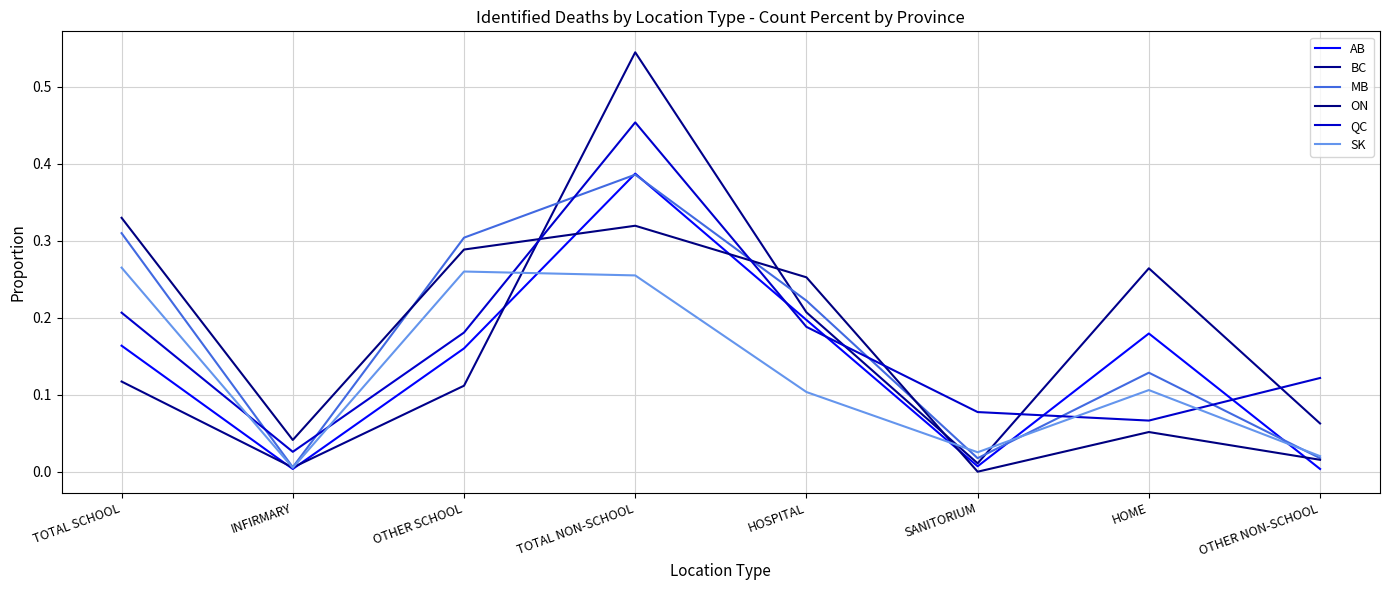

Which series has the largest range (max minus min)?

BC